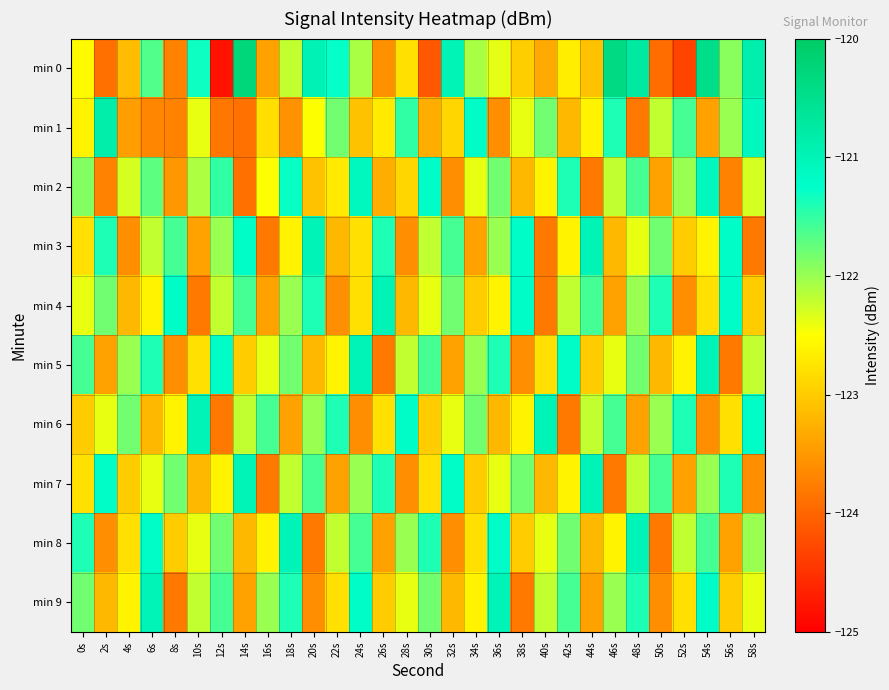

What is the total value across all series at 18s?

-1221.5